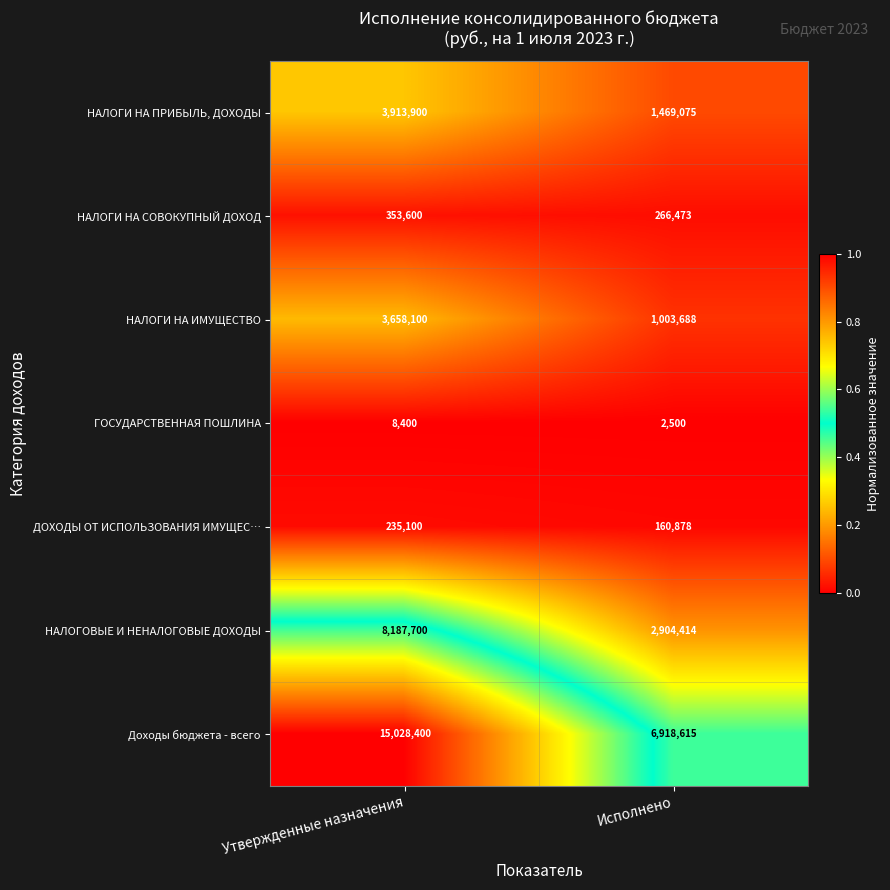

Is it true that ГОСУДАРСТВЕННАЯ ПОШЛИНА equals 4249 at Исполнено?

False